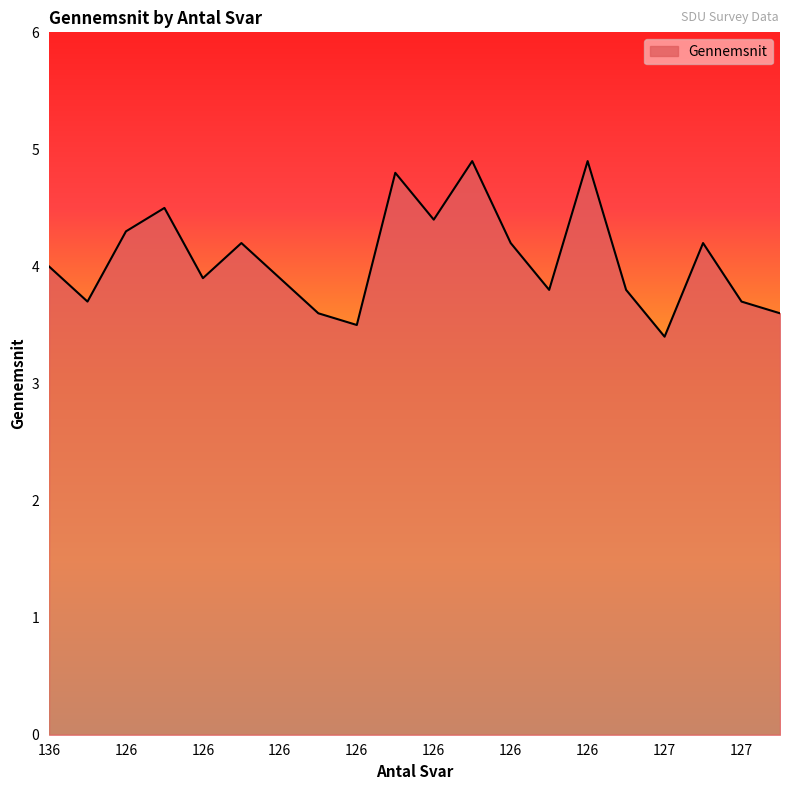

What is the minimum value shown in the chart?

3.4